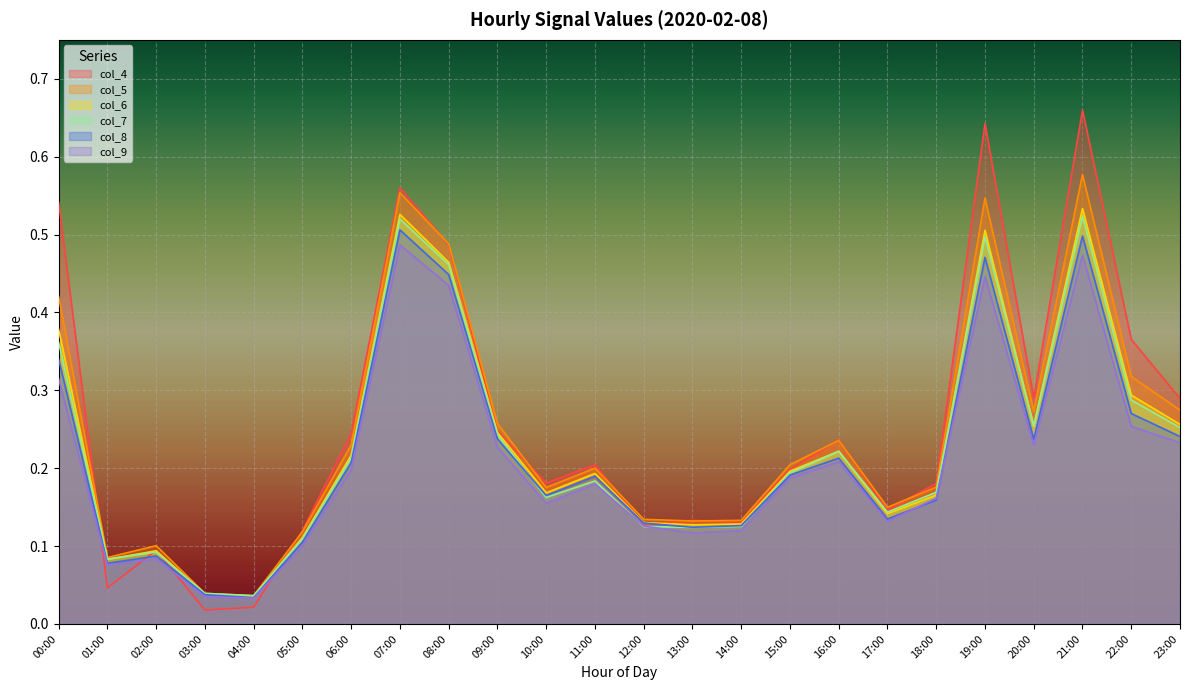

Does the chart display data point markers on the line(s)?

No